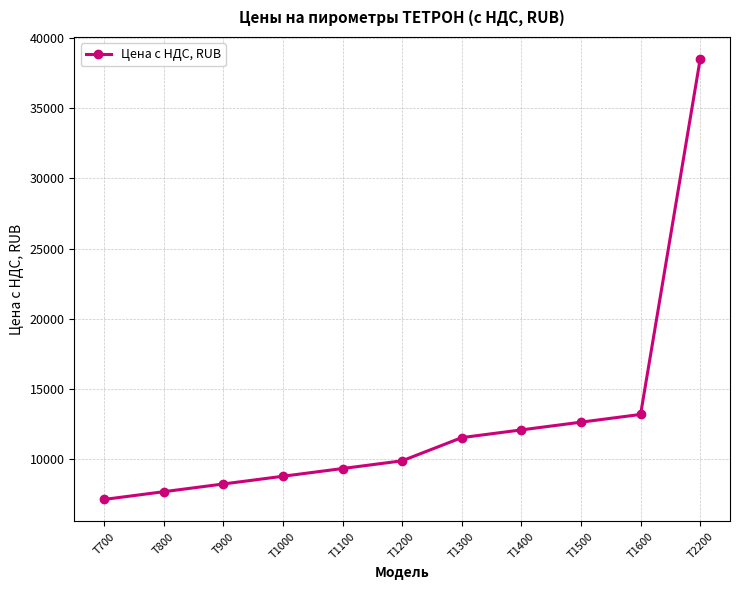

What is the value of the 10th point from the left?

13200